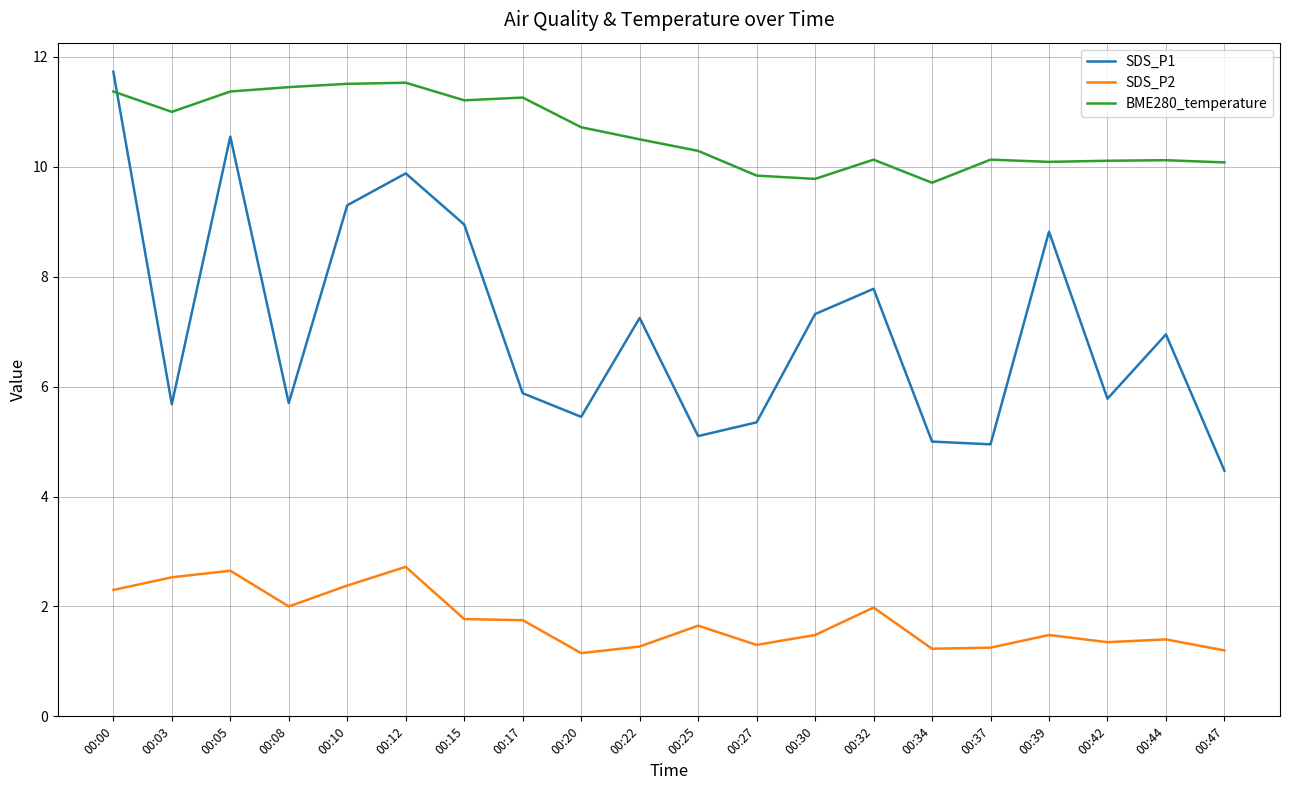

Which series has the largest total across all categories?

BME280_temperature